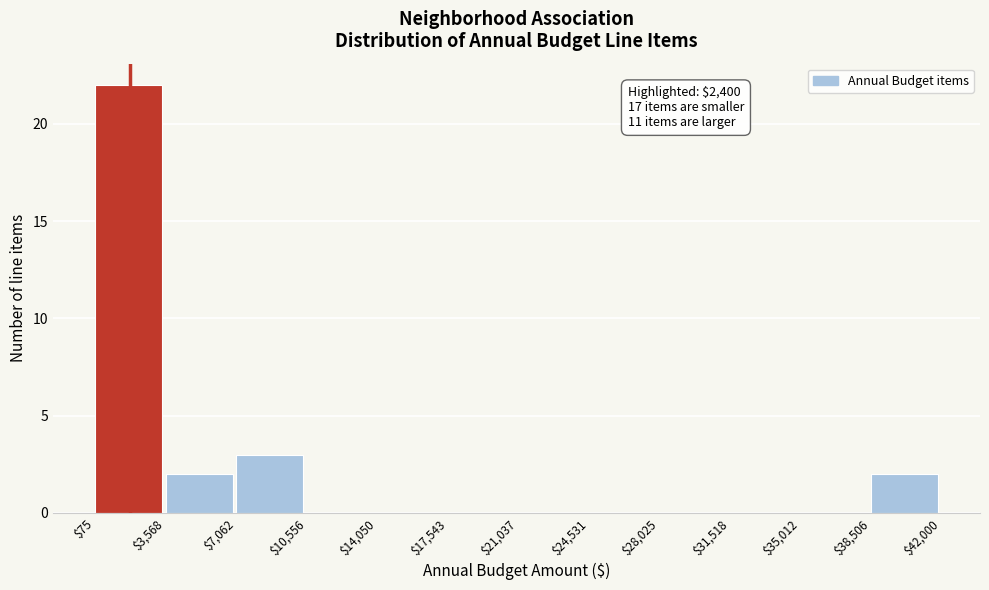

Over which range of the x-axis is the bar tallest?

$75 to $3,568